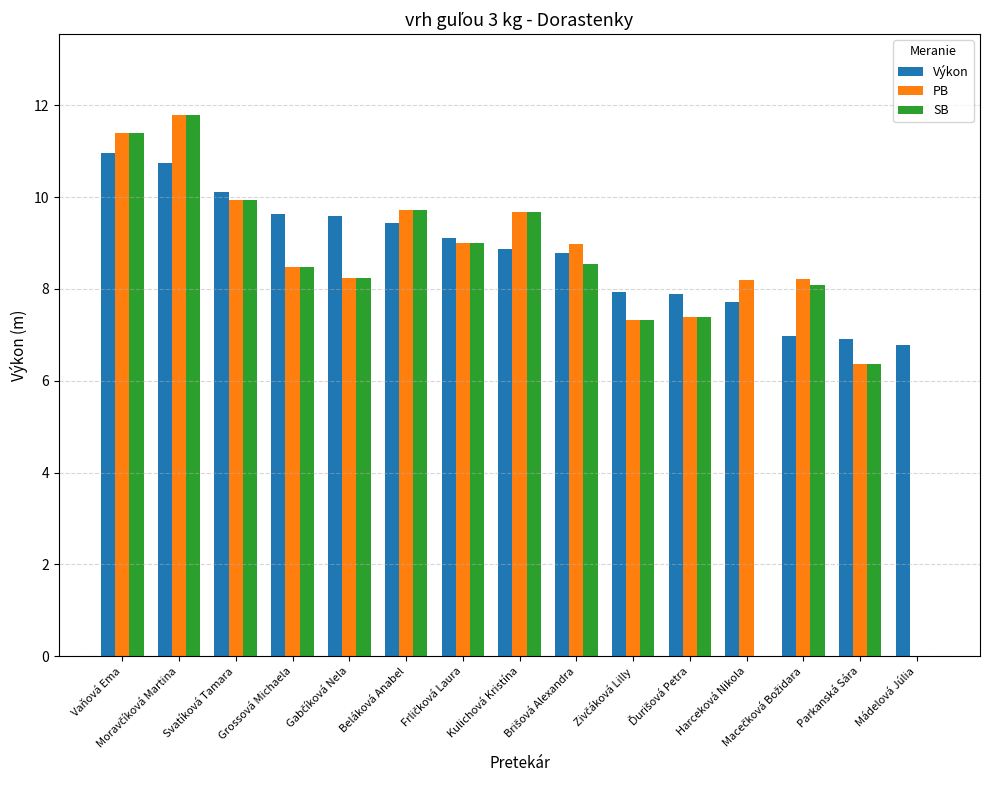

What is the total value across all series at Harceková Nikola?

15.9